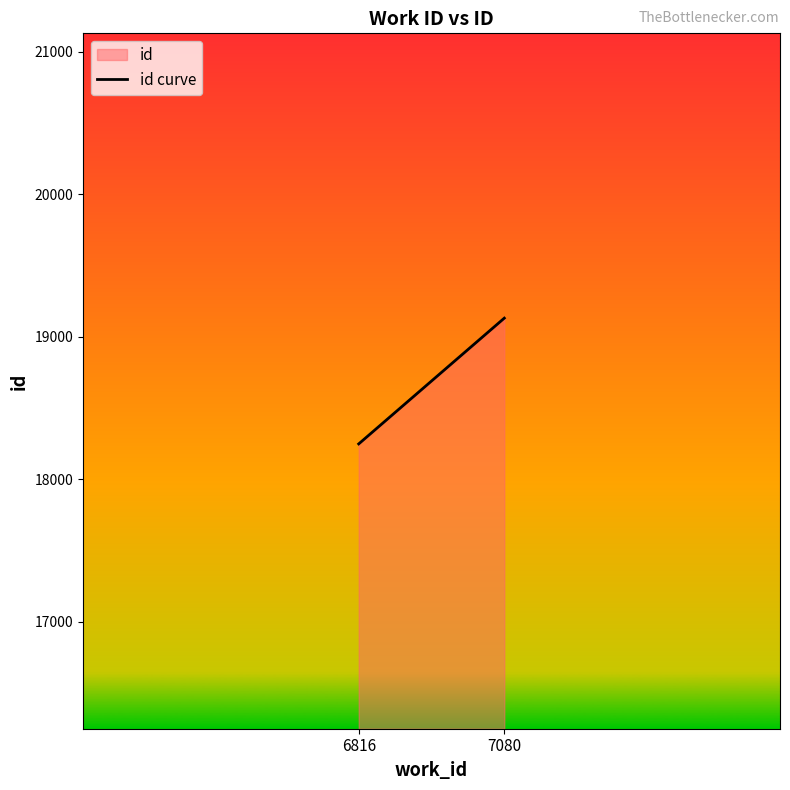

The chart shows a value of 19131 at 7080. True or false?

True